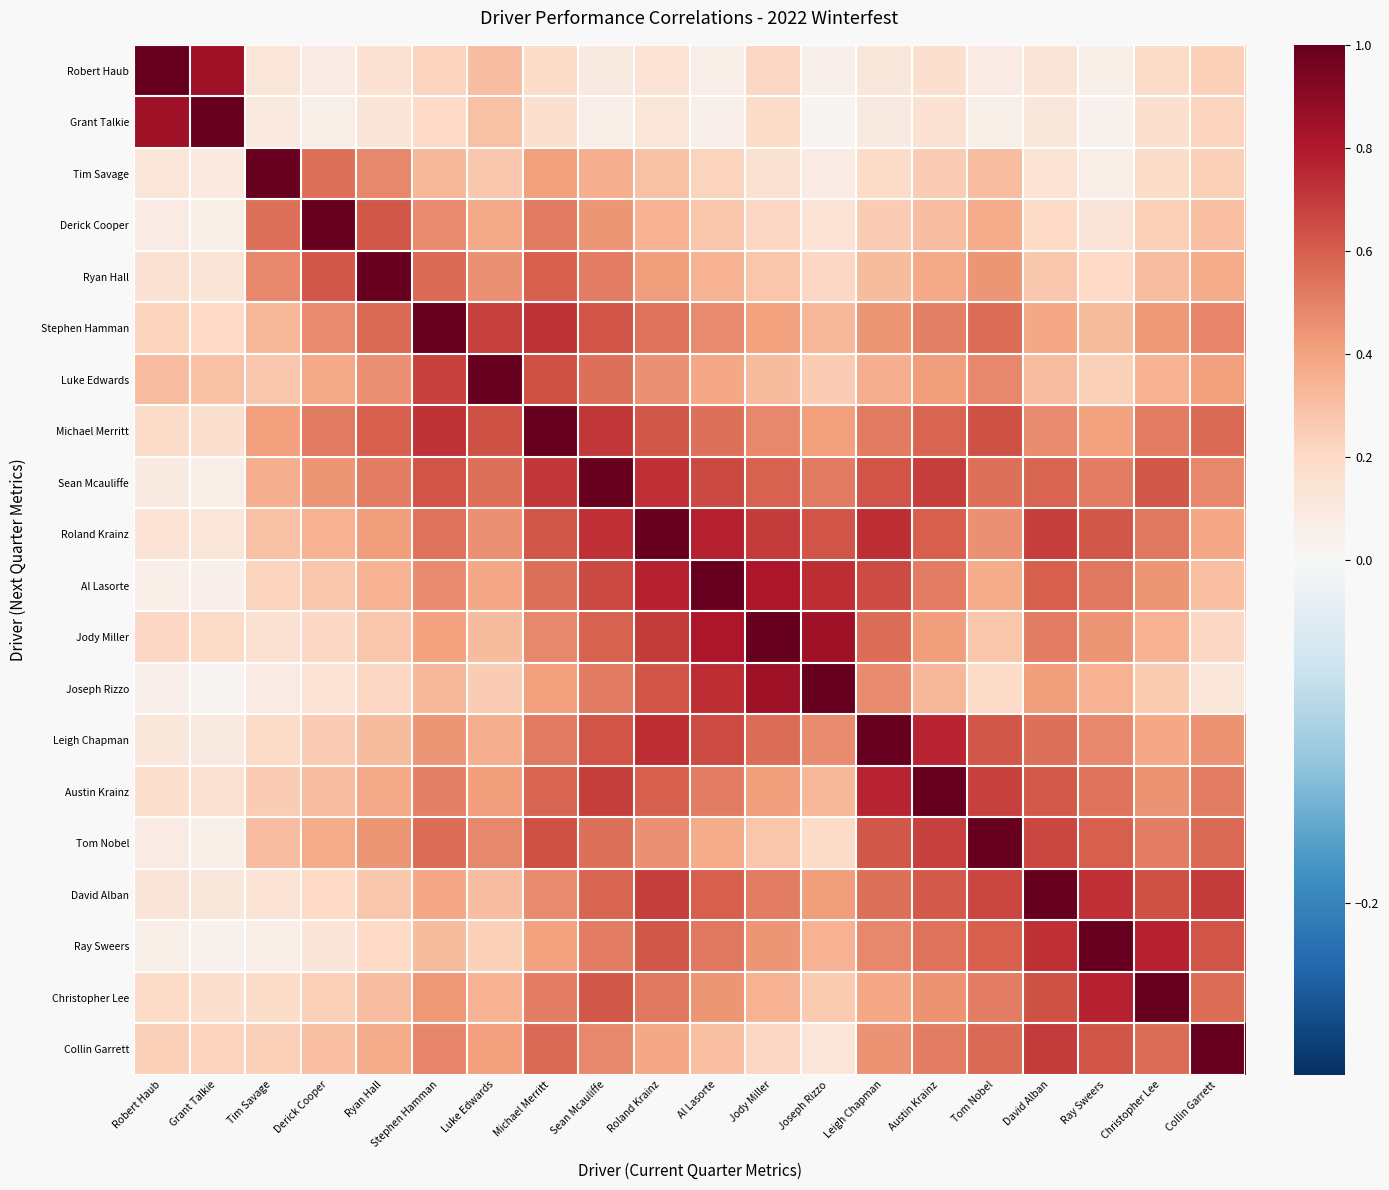

Rank the series at Ryan Hall from lowest to highest value.

Grant Talkie, Robert Haub, Ray Sweers, Joseph Rizzo, David Alban, Jody Miller, Christopher Lee, Leigh Chapman, Al Lasorte, Collin Garrett, Austin Krainz, Roland Krainz, Tom Nobel, Luke Edwards, Tim Savage, Sean Mcauliffe, Stephen Hamman, Michael Merritt, Derick Cooper, Ryan Hall